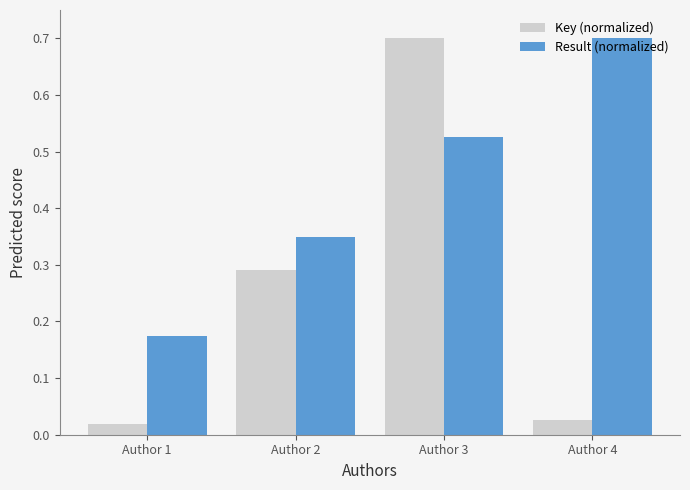

At which category is the sum across all series the highest?

Author 3